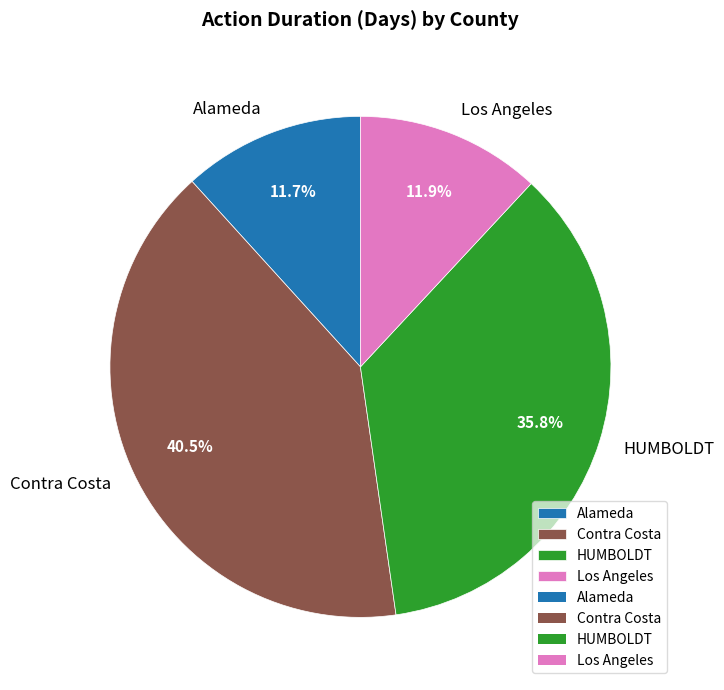

To the nearest percent, what is the combined percentage of Alameda and HUMBOLDT?

48%